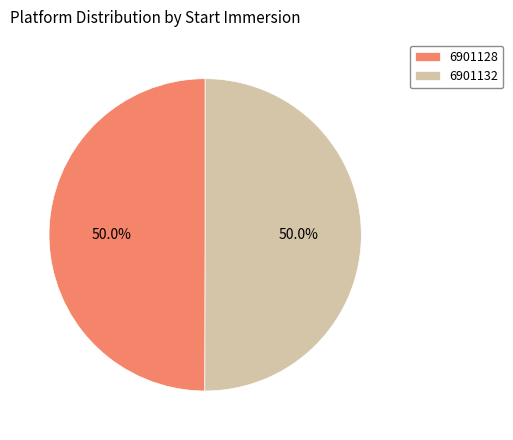

Approximately how many times larger is the value at 6901128 compared to 6901132?

1.0